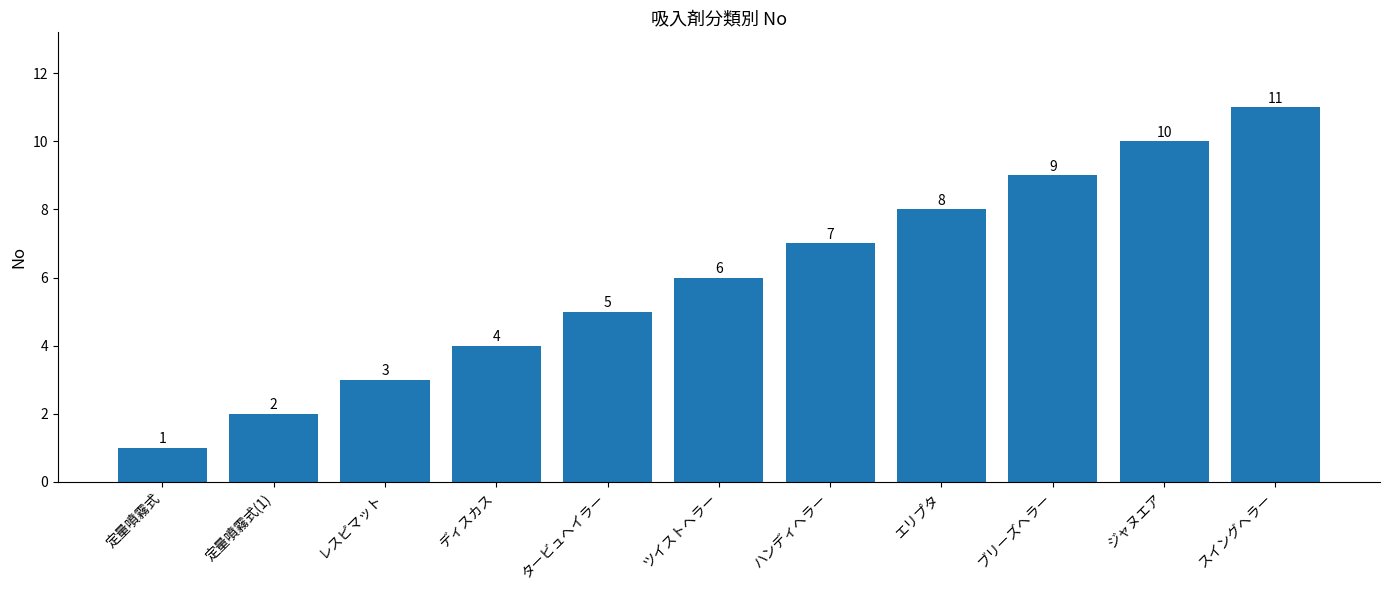

Which has a higher value, ディスカス or 定量噴霧式?

ディスカス